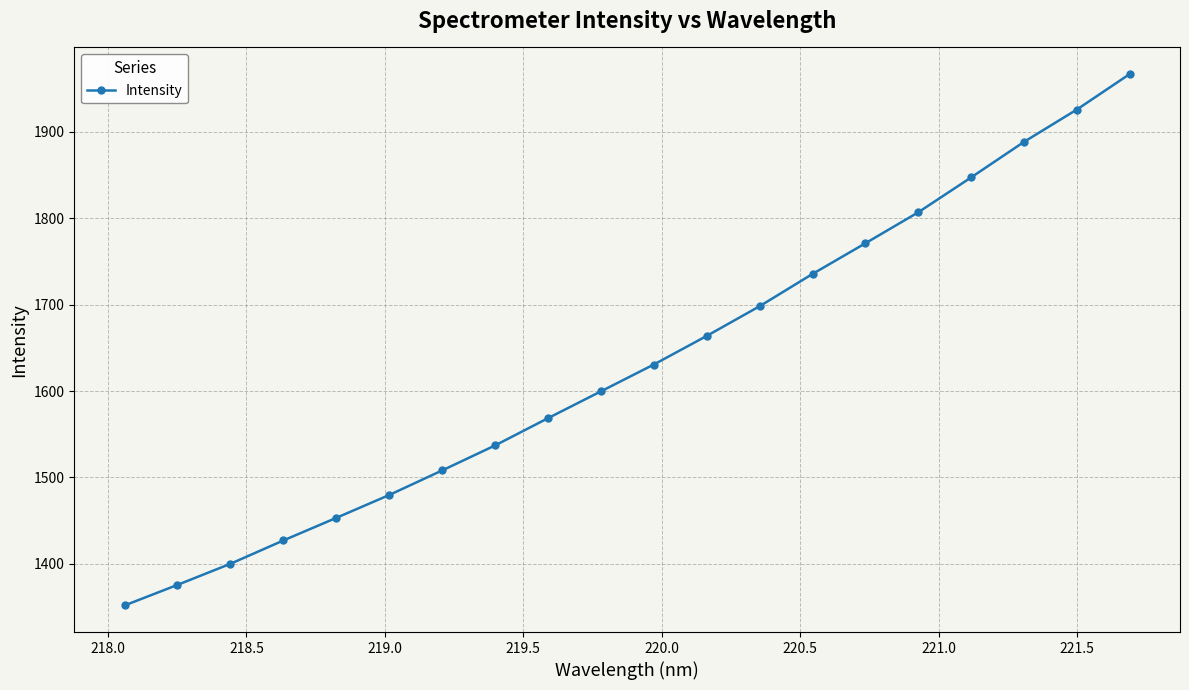

How many categories are shown in the chart?

20